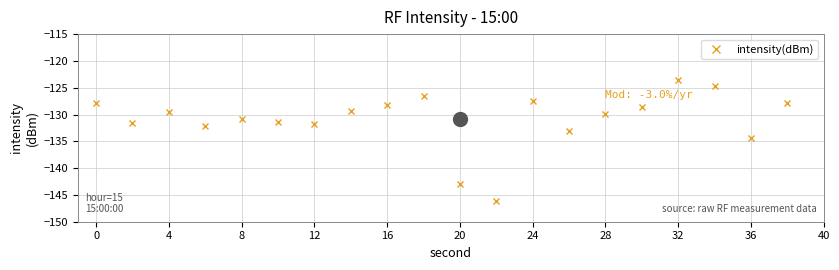

What is the average value?

-130.9